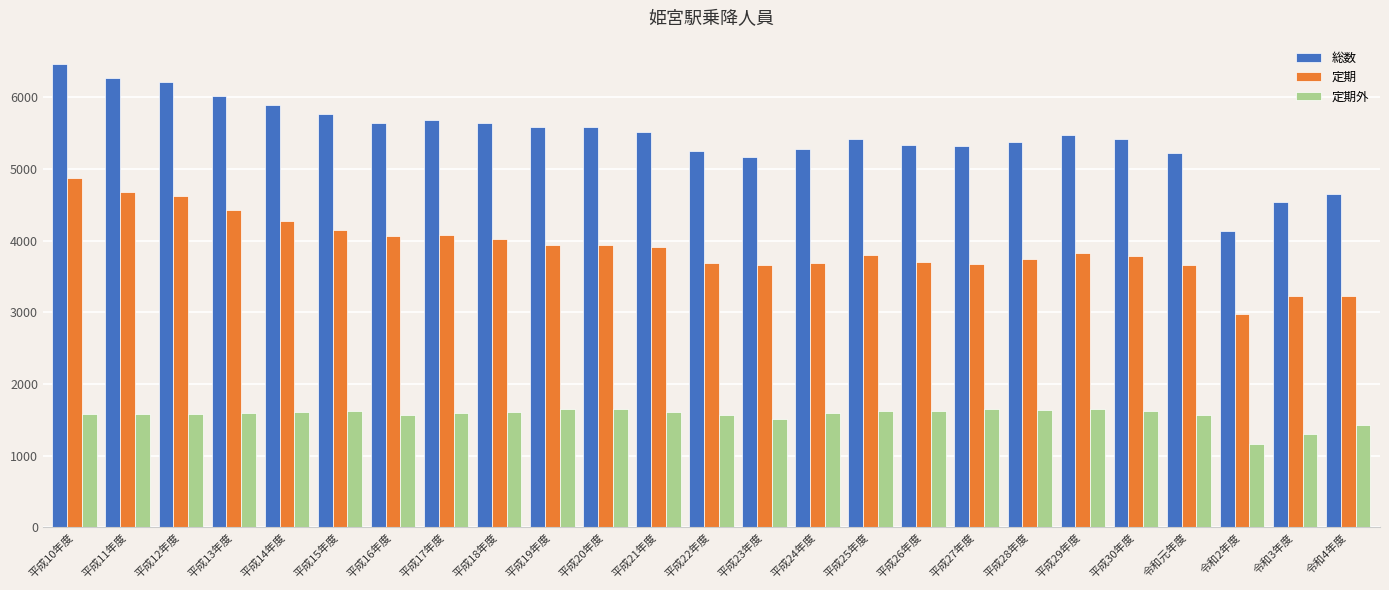

How many data points in 定期 are less than 3820?

12